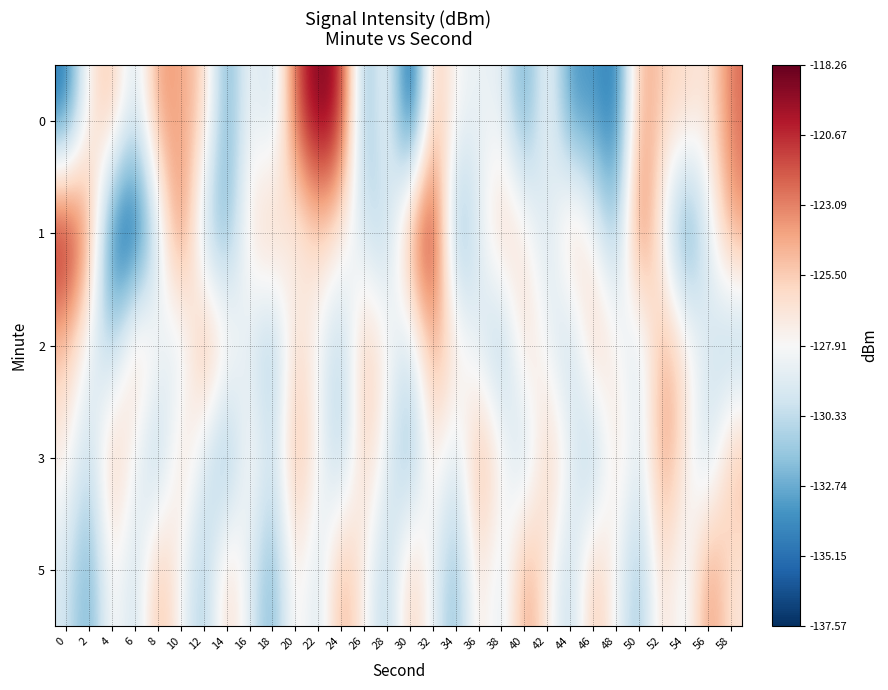

Between 12 and 4, which is larger?

4